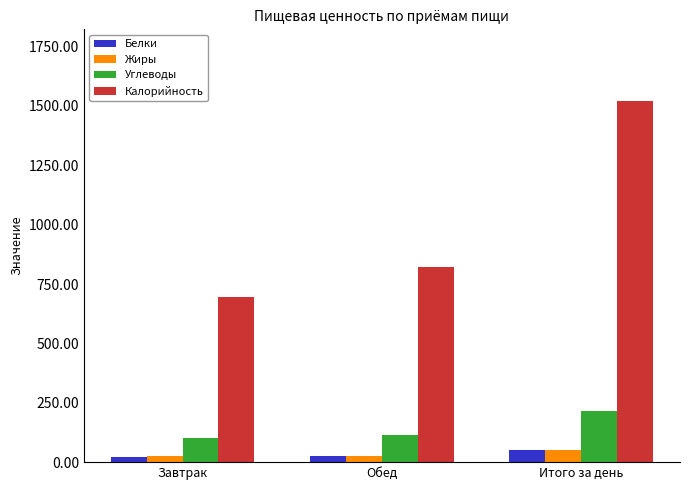

At how many categories does at least one series exceed 246?

3